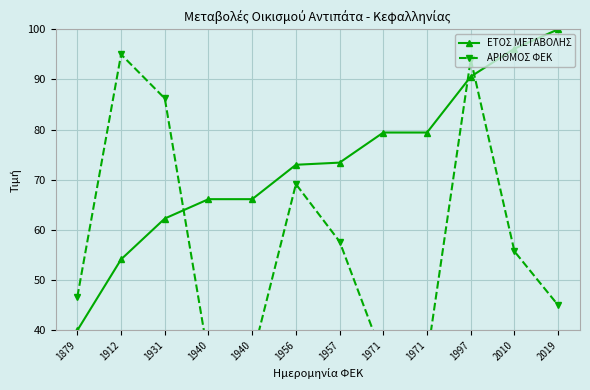

What is the spread (max minus min) of values at 1971?

44.9